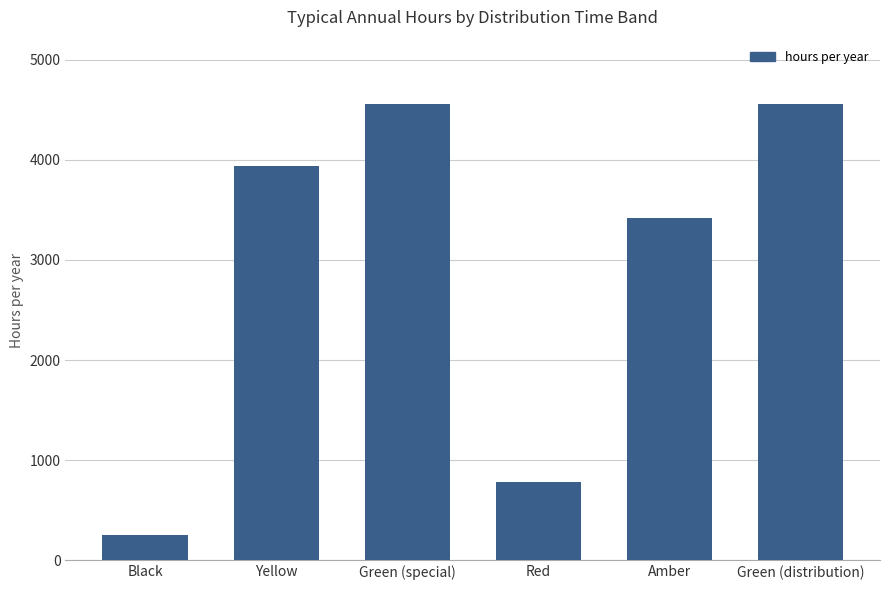

Approximately how many times larger is the value at Red compared to Yellow?

0.2